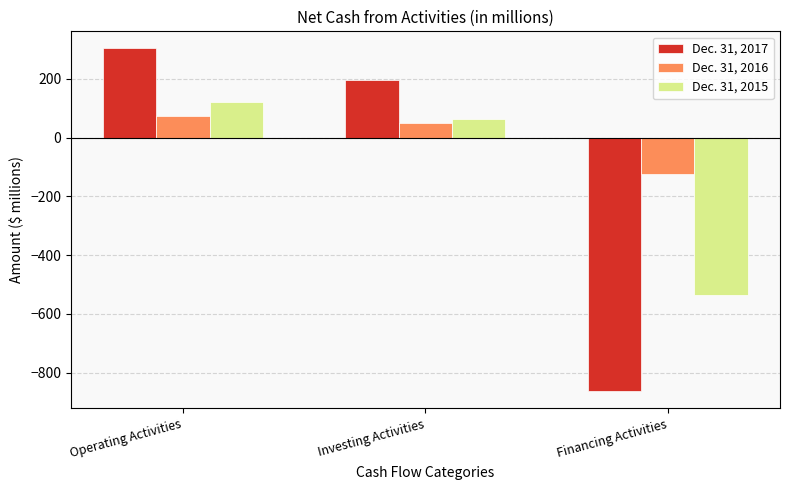

What is the maximum value shown in the chart?

303